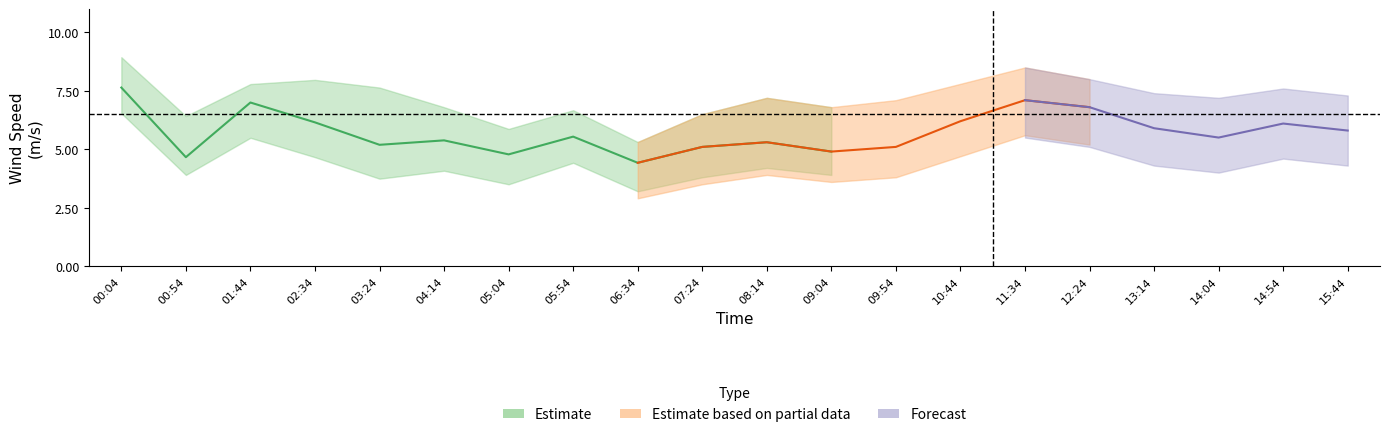

What is the label of the 12th point from the left?

09:04